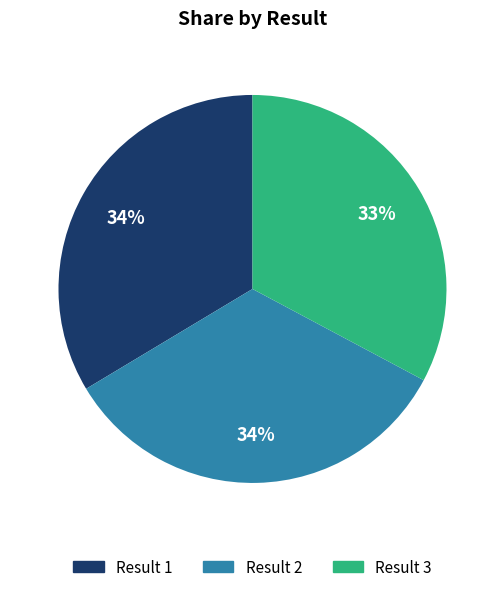

Is there a majority slice in this chart?

No